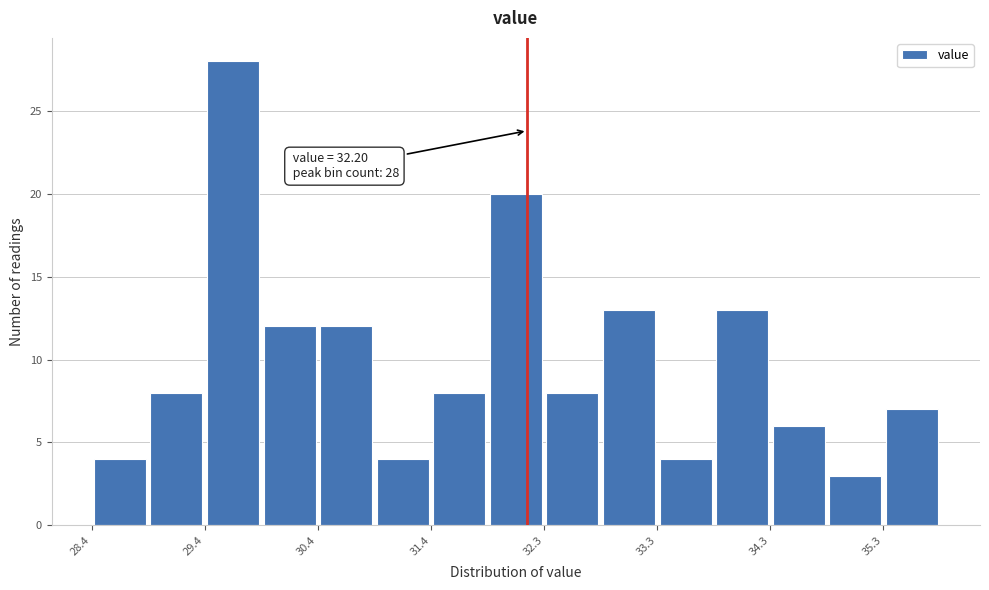

Which range on the x-axis has the tallest bar?

29.4 to 29.9